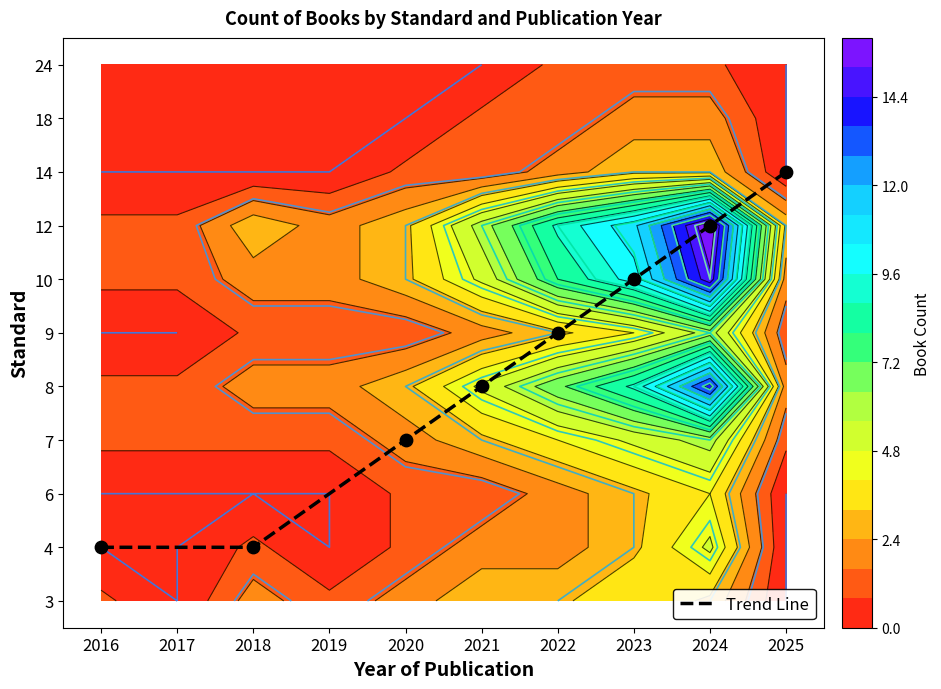

Between 2022 and 2021, which is larger?

2022